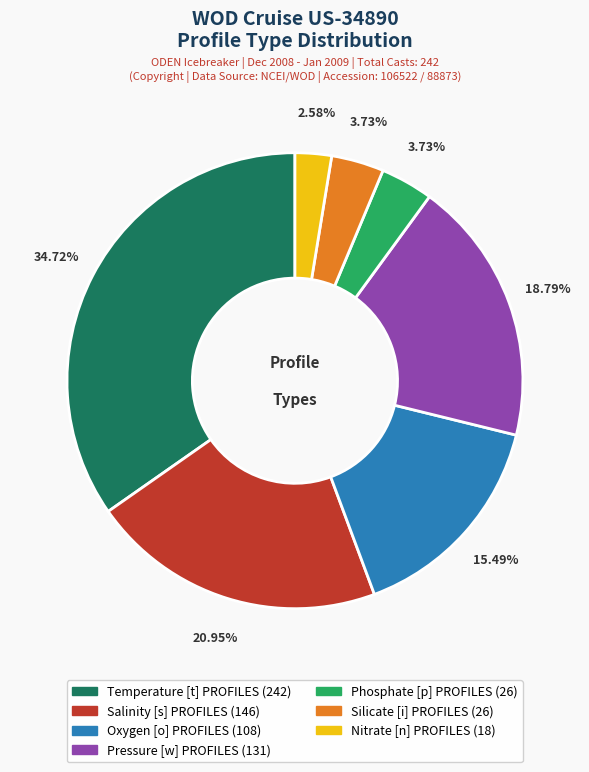

Combined, what portion of the pie is Salinity [s] PROFILES and Temperature [t] PROFILES?

55.7%